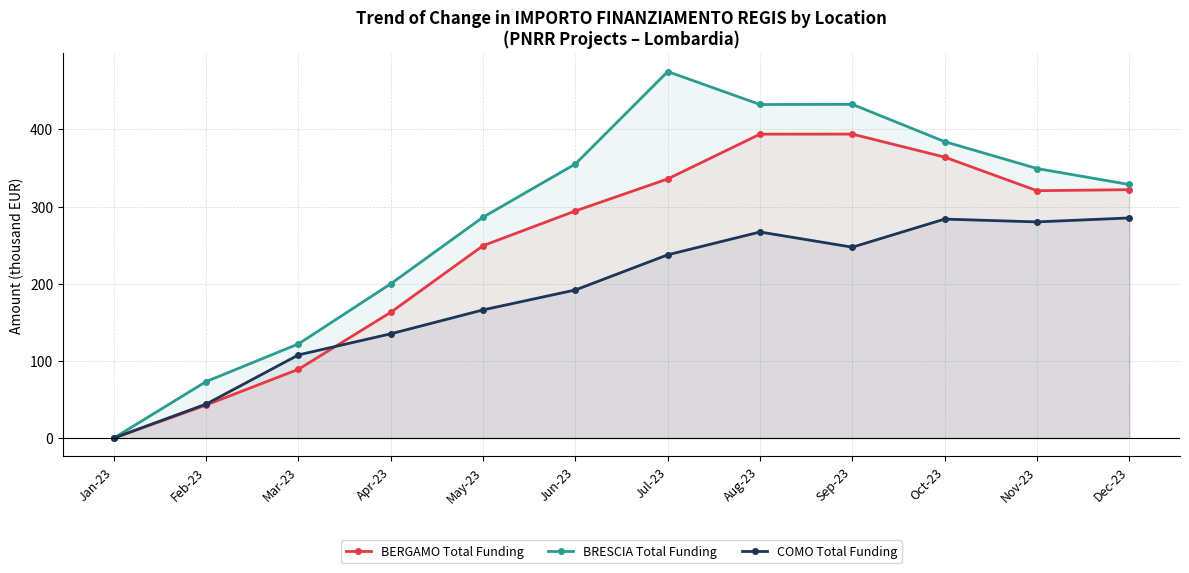

True or false: BERGAMO Total Funding has a value of 569.6 at Jul-23.

False